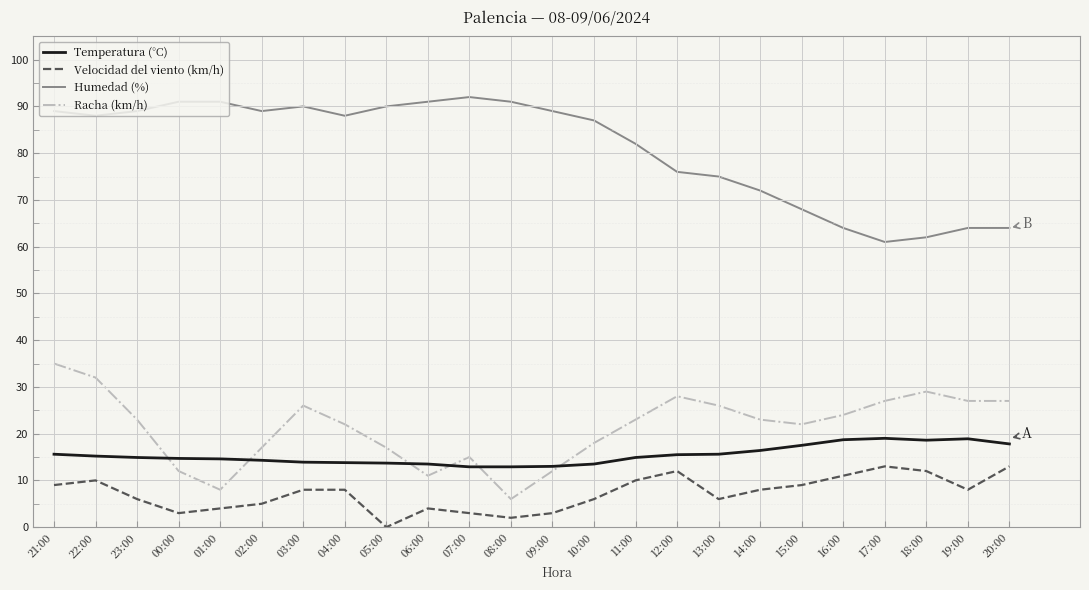

Does the chart display data point markers on the line(s)?

No